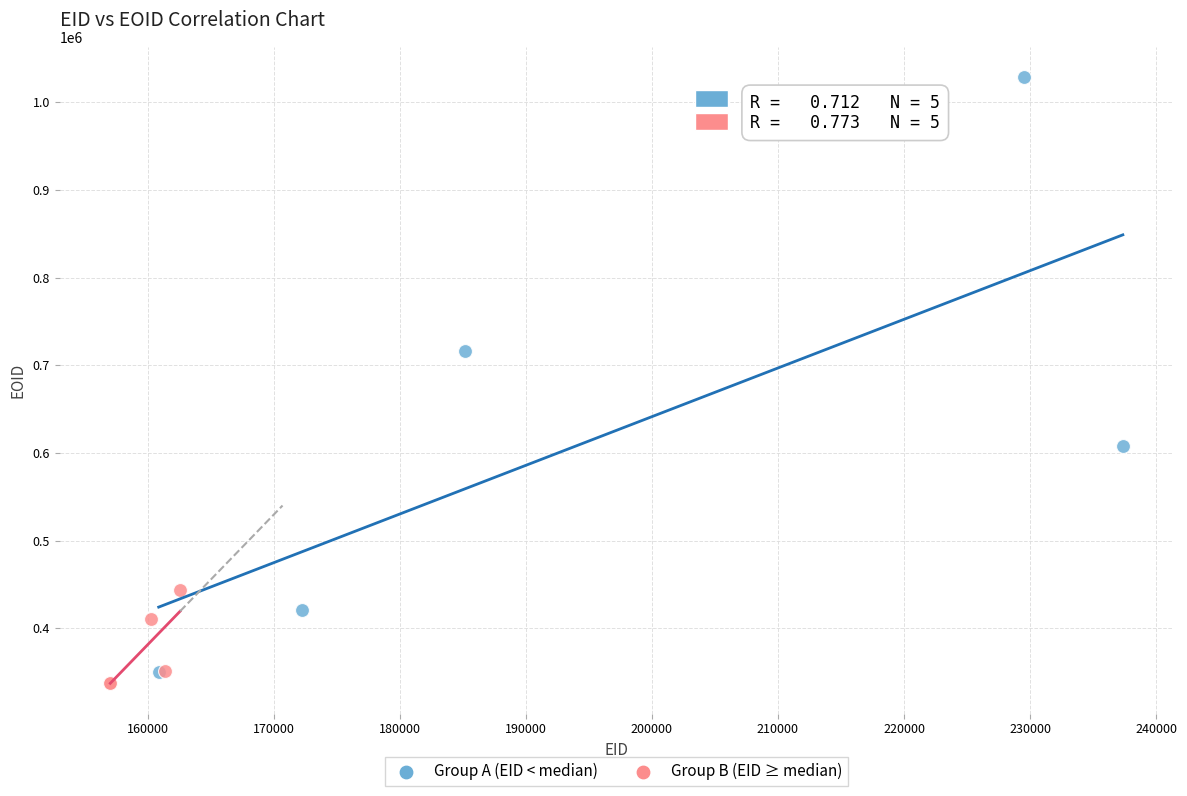

What are all the series names shown in the legend?

Group A (EID < median), Group B (EID ≥ median)